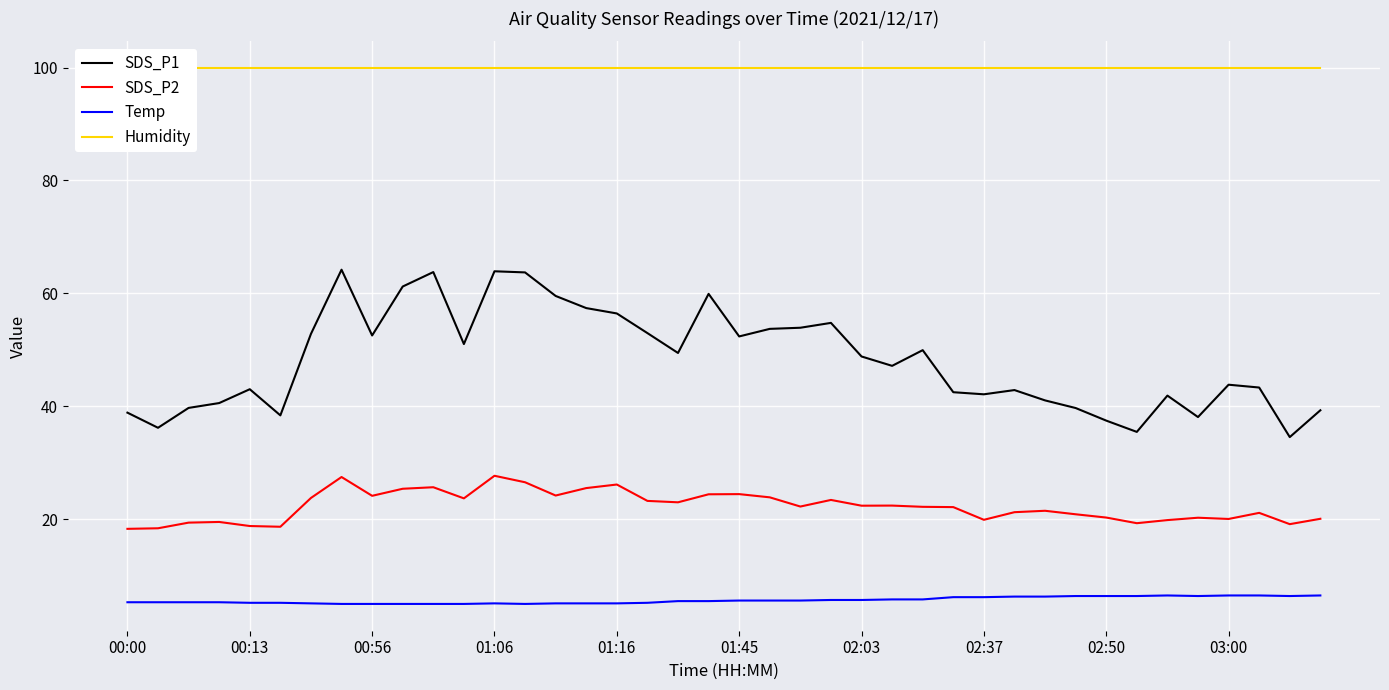

What is the minimum value for Humidity?

99.9